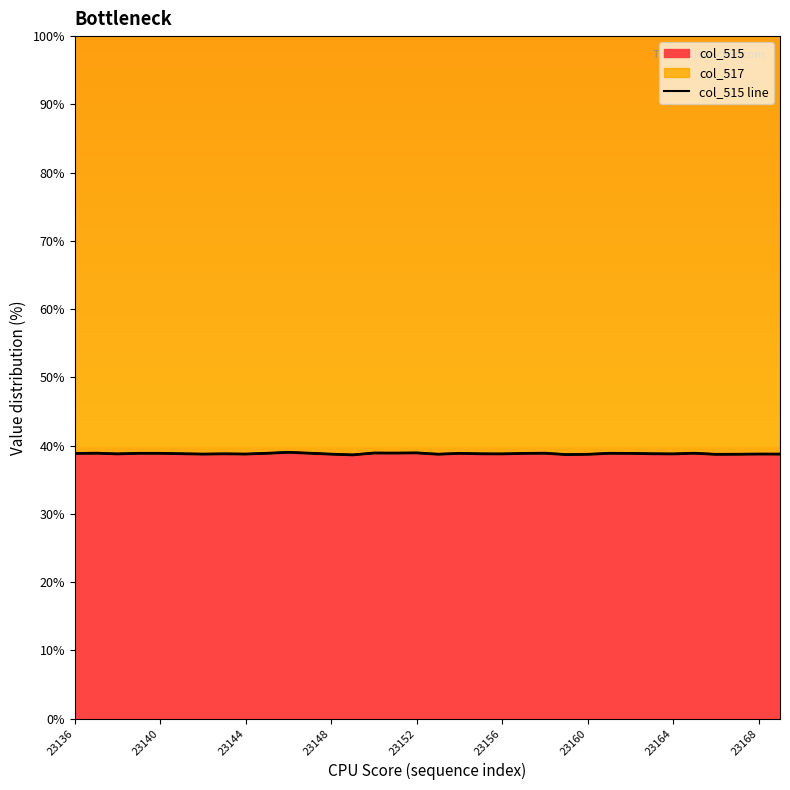

Reading left to right, list all the values displayed in this chart.

38.8	38.9	38.8	38.9	38.9	38.8	38.7	38.8	38.8	38.9	39.0	38.9	38.7	38.6	38.9	38.9	38.9	38.7	38.9	38.8	38.8	38.8	38.9	38.7	38.7	38.9	38.9	38.8	38.8	38.9	38.7	38.7	38.8	38.8